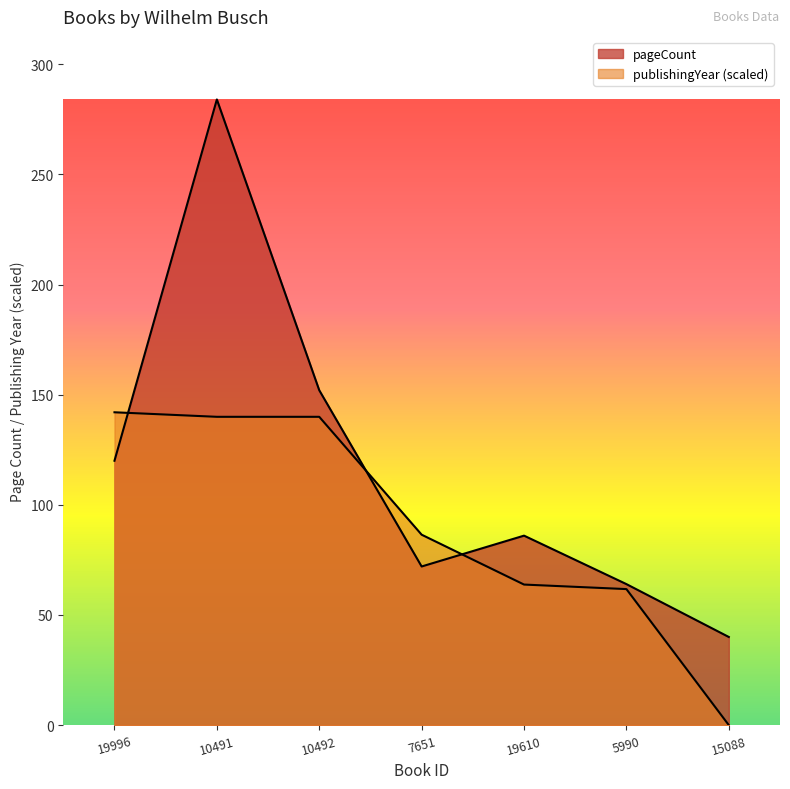

What is the maximum value for pageCount?

284.0